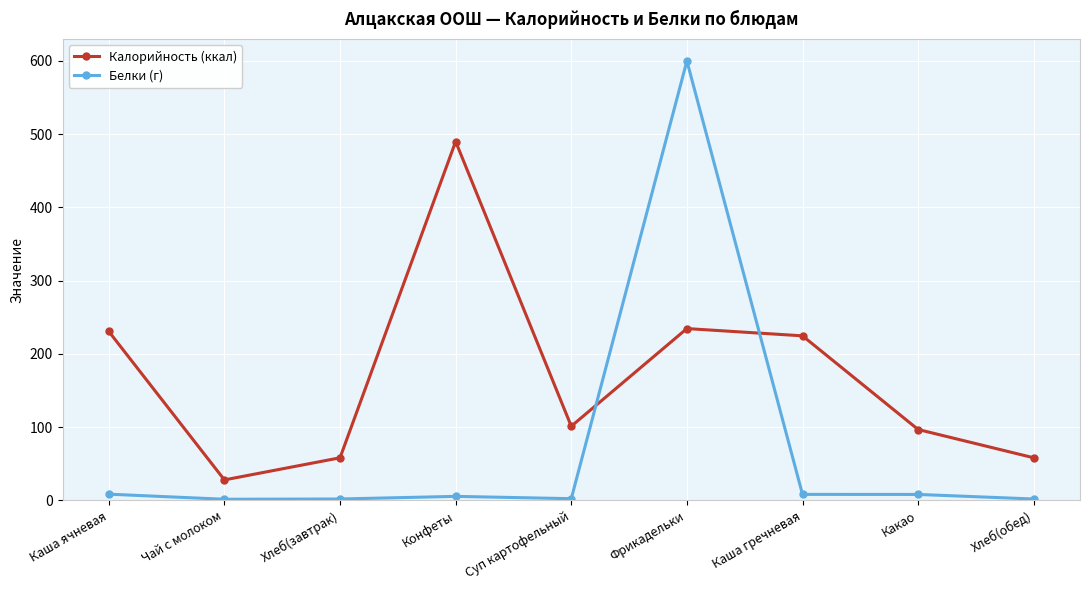

Which category has the highest value in the Калорийность (ккал) series?

Конфеты